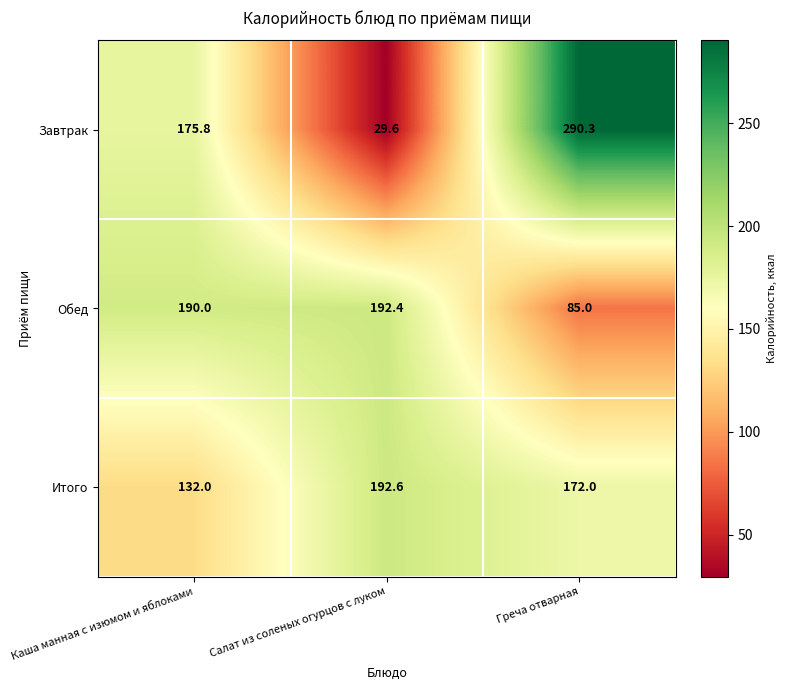

Which series changed the most between Каша манная с изюмом и яблоками and Салат из соленых огурцов с луком?

Завтрак